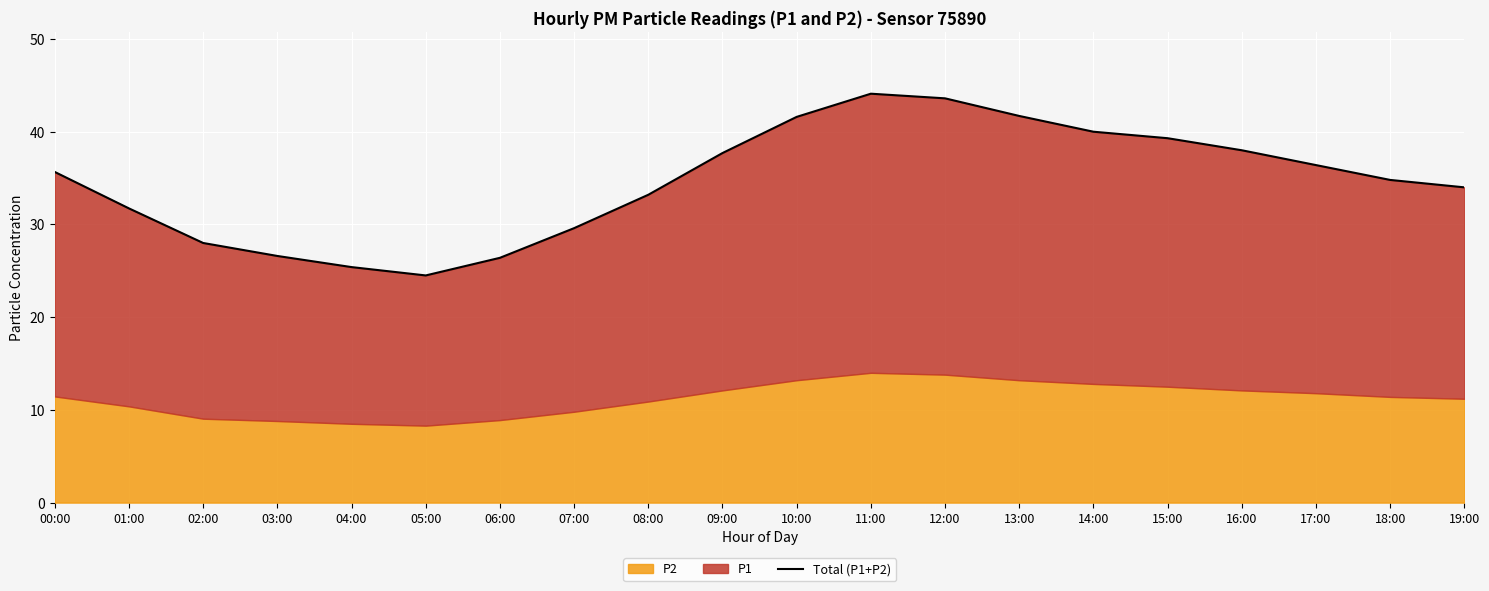

Reading right to left, extract all data points from this chart.

19:00=34.0	18:00=34.8	17:00=36.4	16:00=38.0	15:00=39.3	14:00=40.0	13:00=41.7	12:00=43.6	11:00=44.1	10:00=41.6	09:00=37.7	08:00=33.2	07:00=29.6	06:00=26.4	05:00=24.5	04:00=25.4	03:00=26.6	02:00=28.0	01:00=31.7	00:00=35.7